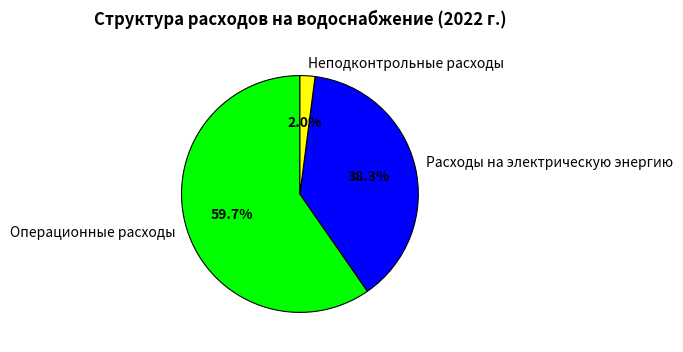

Which has a higher value, Расходы на электрическую энергию or Неподконтрольные расходы?

Расходы на электрическую энергию